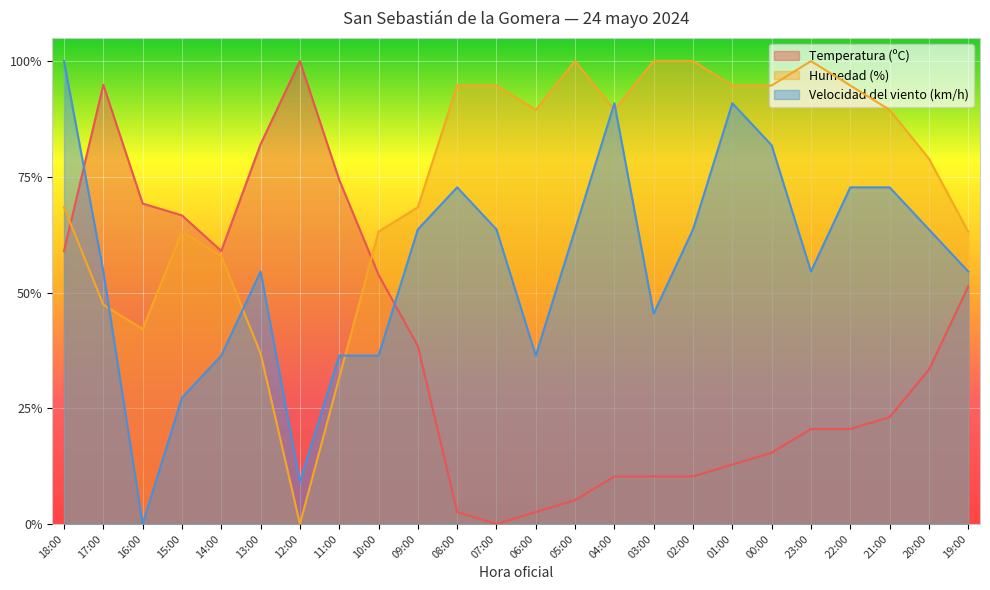

What is the label of the 20th point from the right?

14:00